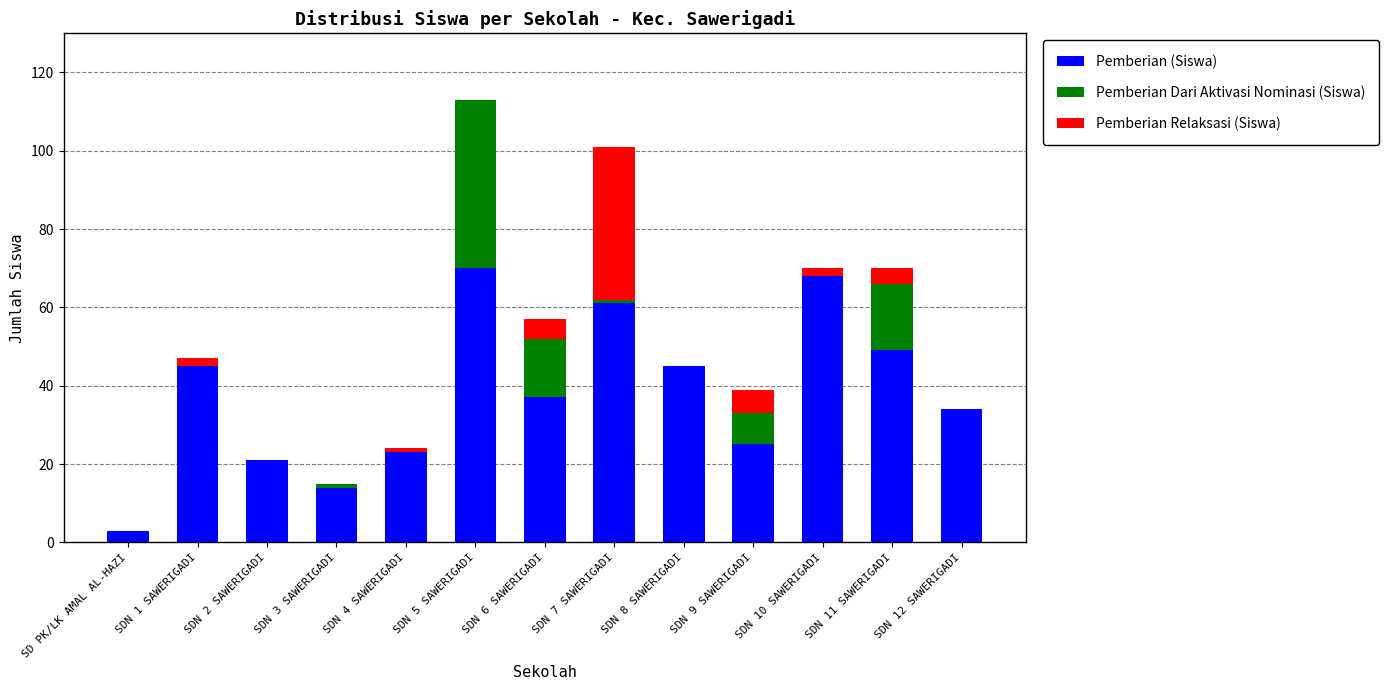

True or false: Pemberian (Siswa) has a value of 26 at SDN 11 SAWERIGADI.

False